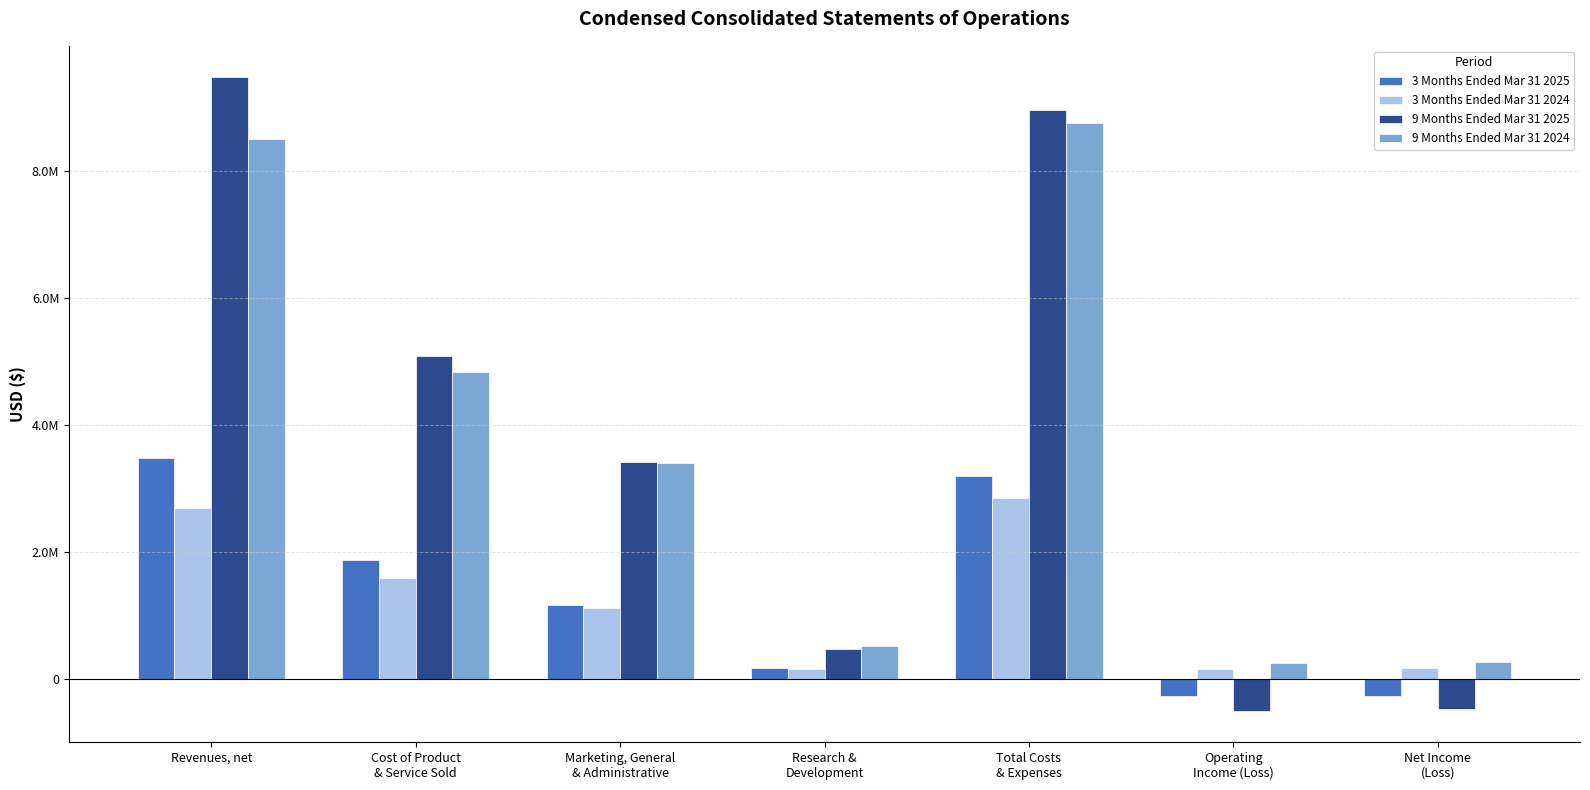

Rank the series at Research &
Development from lowest to highest value.

3 Months Ended Mar 31 2024, 3 Months Ended Mar 31 2025, 9 Months Ended Mar 31 2025, 9 Months Ended Mar 31 2024